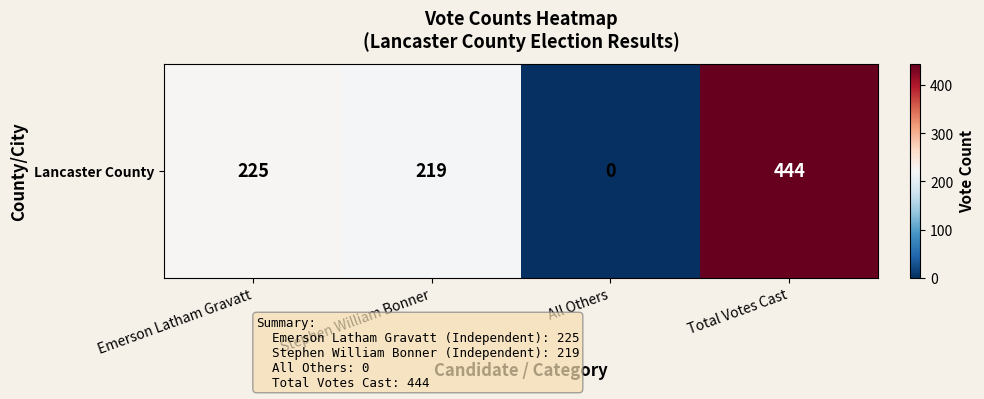

Reading left to right, list all the values displayed in this chart.

225	219	0	444